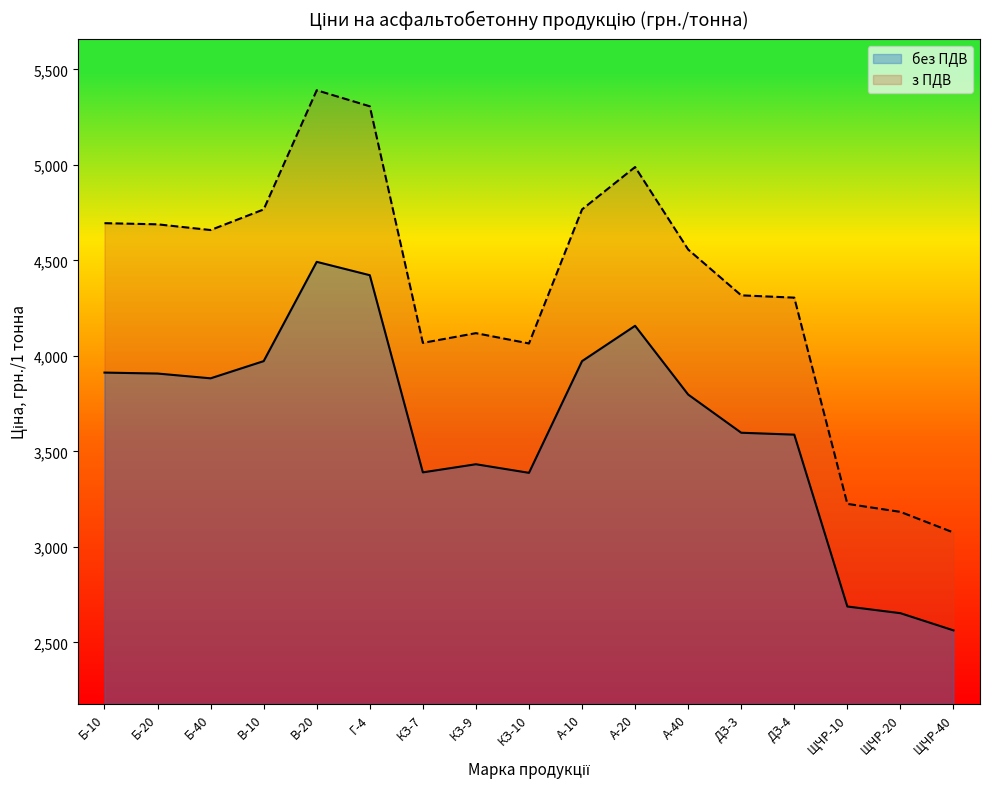

Reading left to right, what are all the values shown in this chart?

без ПДВ: 3912.5	3907.5	3882.5	3972.5	4492.5	4422.5	3390.0	3432.5	3387.5	3972.5	4157.5	3797.5	3597.5	3587.5	2687.5	2652.5	2562.5
з ПДВ: 4695.0	4689.0	4659.0	4767.0	5391.0	5307.0	4068.0	4119.0	4065.0	4767.0	4989.0	4557.0	4317.0	4305.0	3225.0	3183.0	3075.0